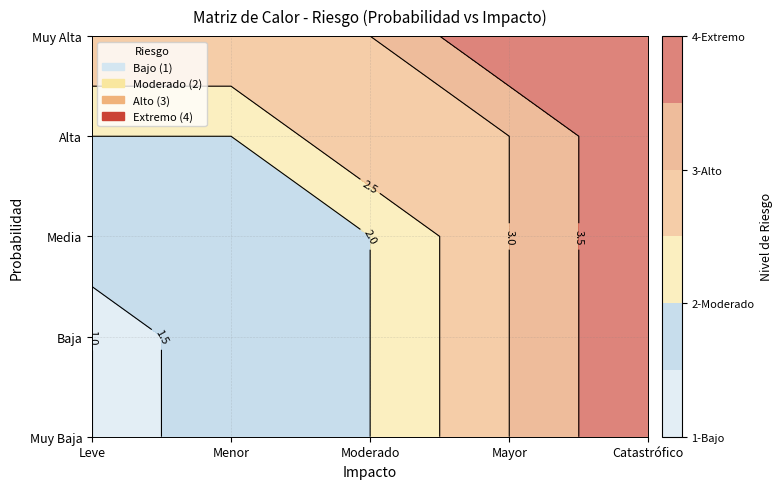

True or false: Alta has a value of 3 at Menor.

False